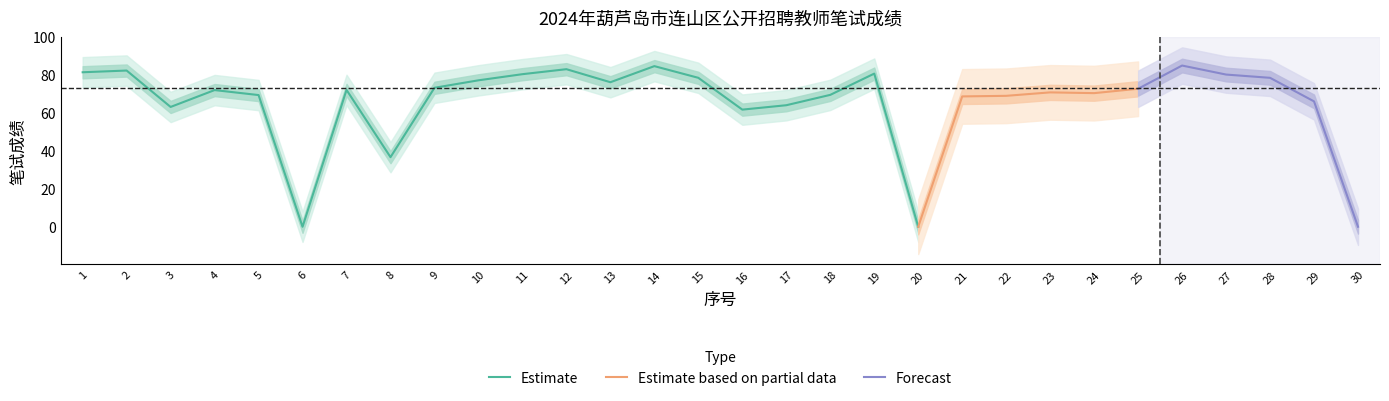

True or false: Estimate has a value of 38.2 at 23.

False